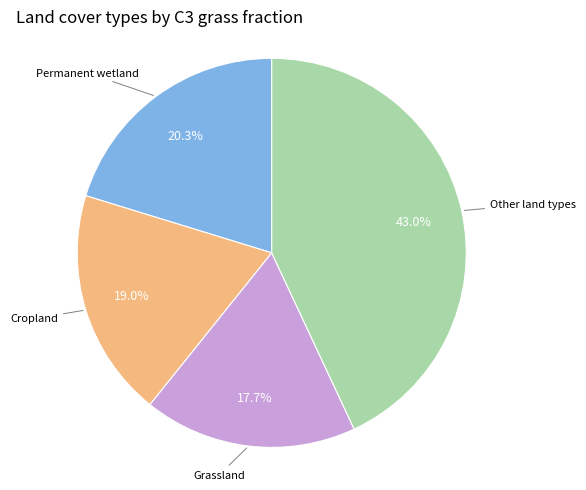

Count the number of slices in the pie.

4